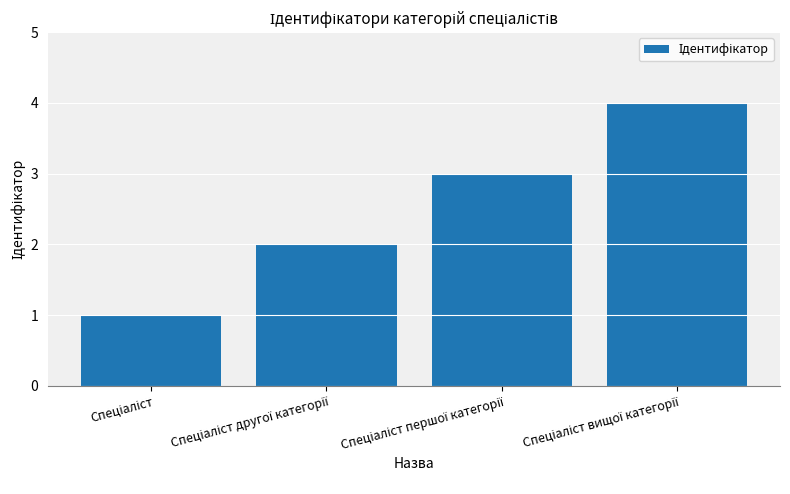

What is the difference between the maximum and minimum values?

3